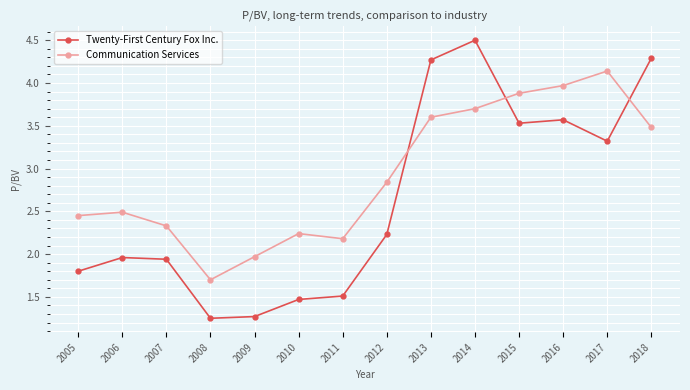

Does the chart display data point markers on the line(s)?

Yes